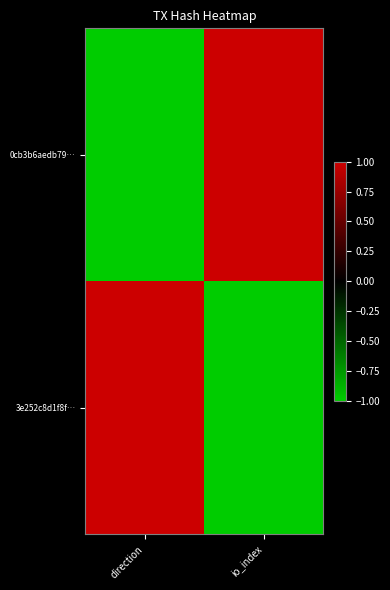

Between direction and io_index, which is larger?

io_index